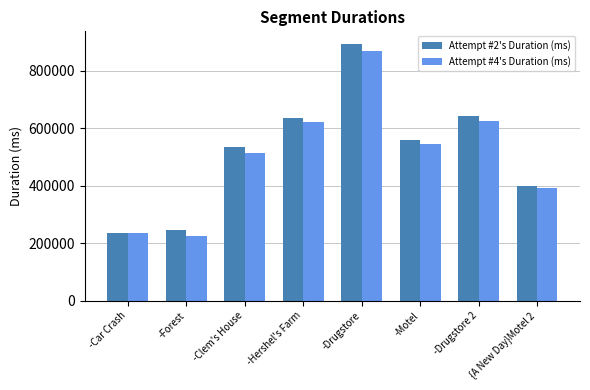

What is the label of the 5th bar from the left?

-Drugstore